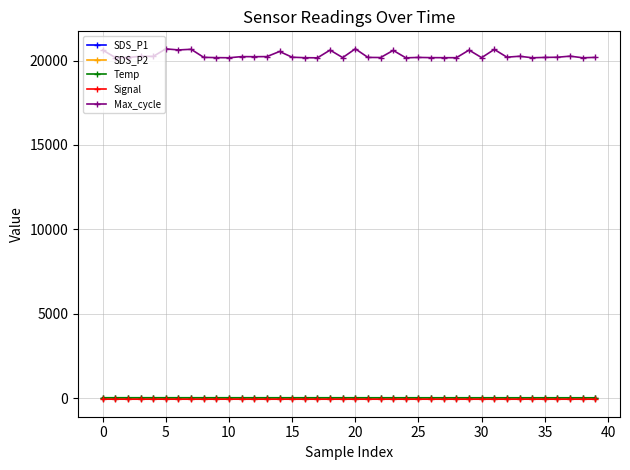

What is the greatest value displayed?

20698.0